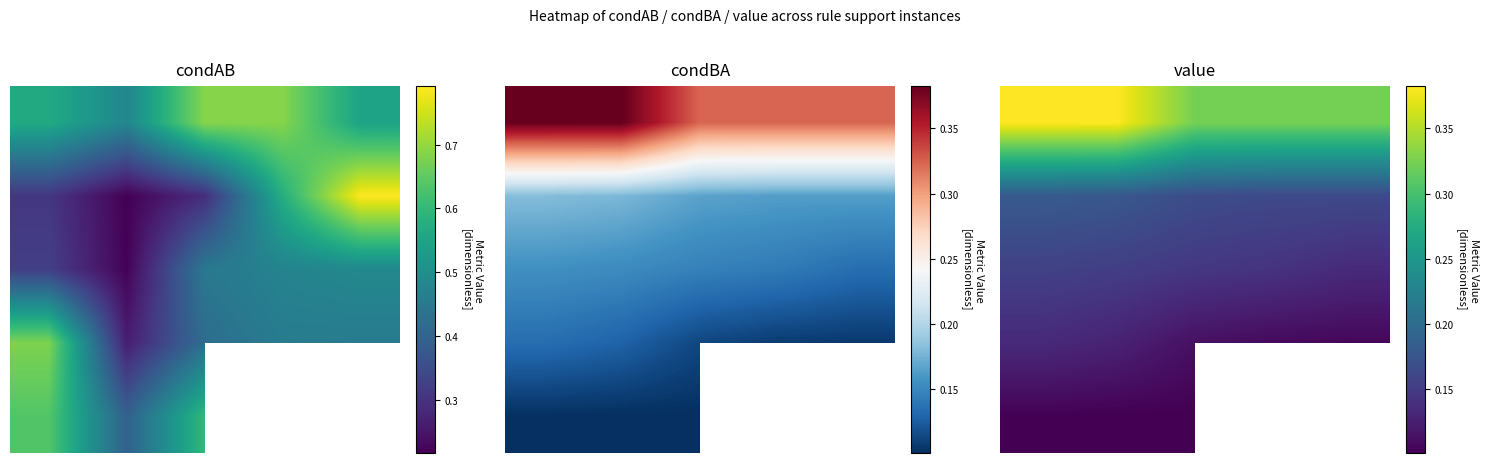

Between 4 and 3, which is larger?

4